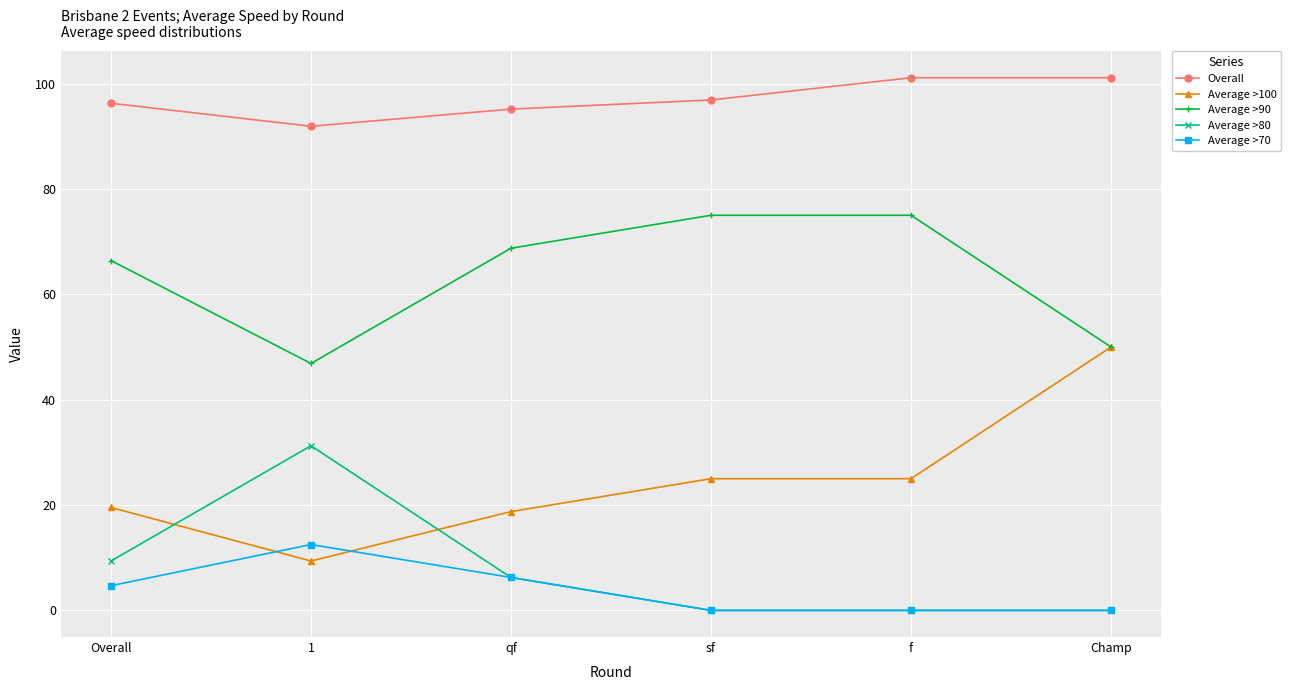

What are all the series names shown in the legend?

Overall, Average >100, Average >90, Average >80, Average >70